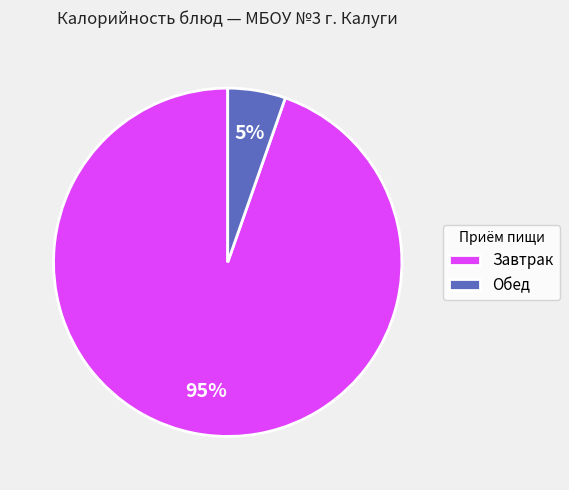

Is there a majority slice in this chart?

Yes